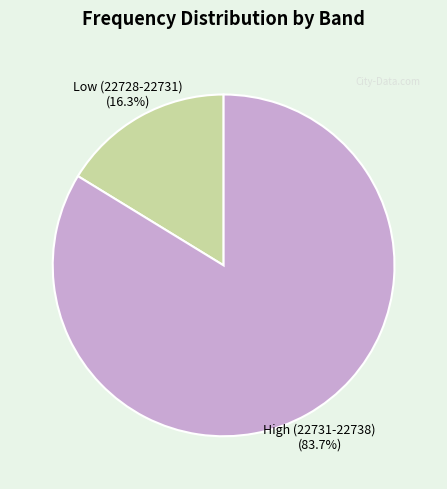

Which category has the biggest portion of the pie?

High (22731-22738)